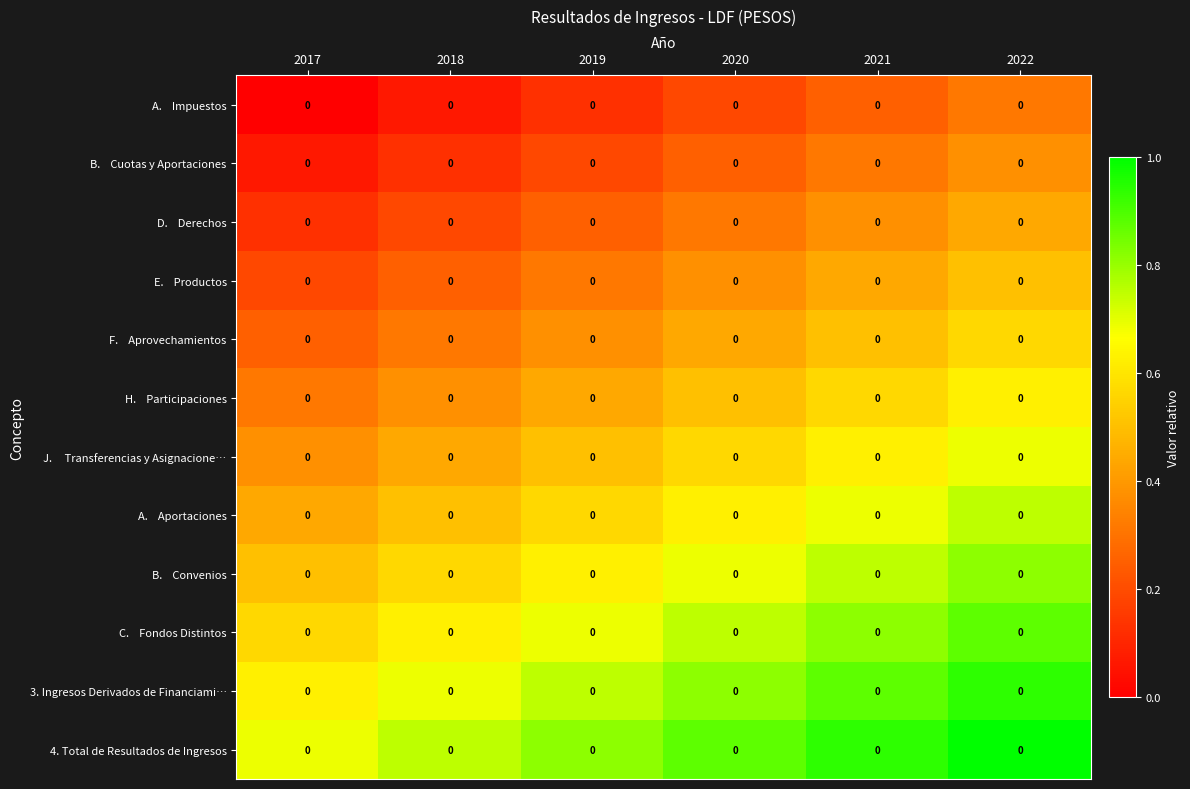

At which category is the sum across all series the highest?

2022